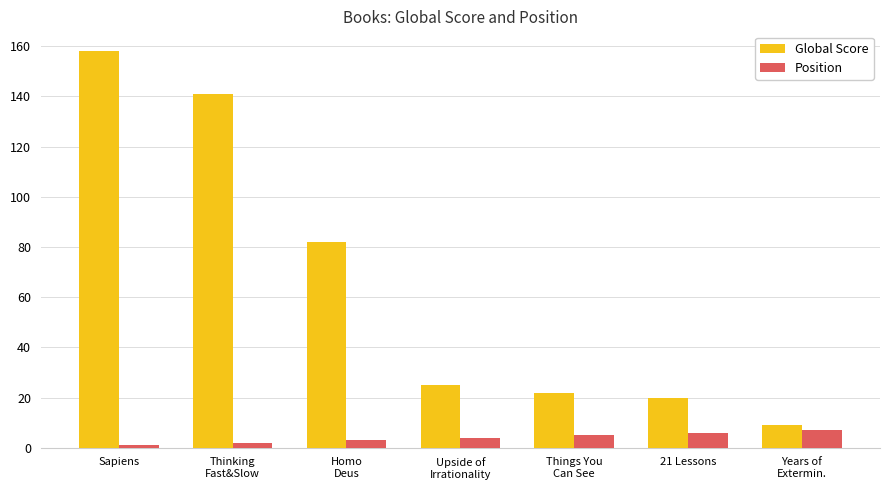

At how many categories does at least one series exceed 140?

2